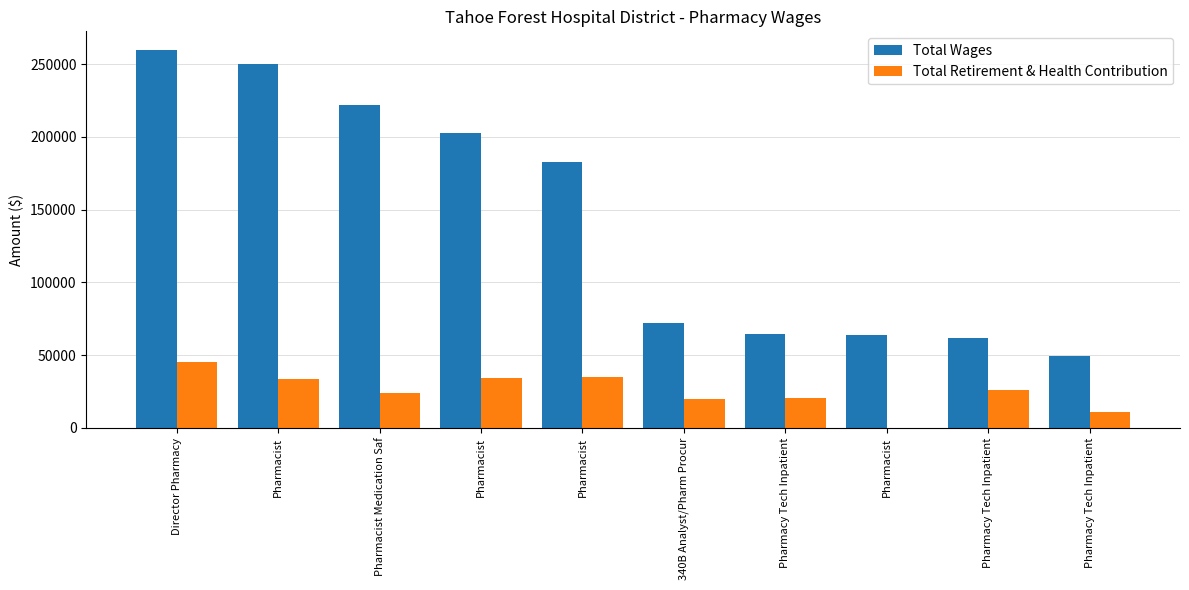

How many groups of bars are there?

10